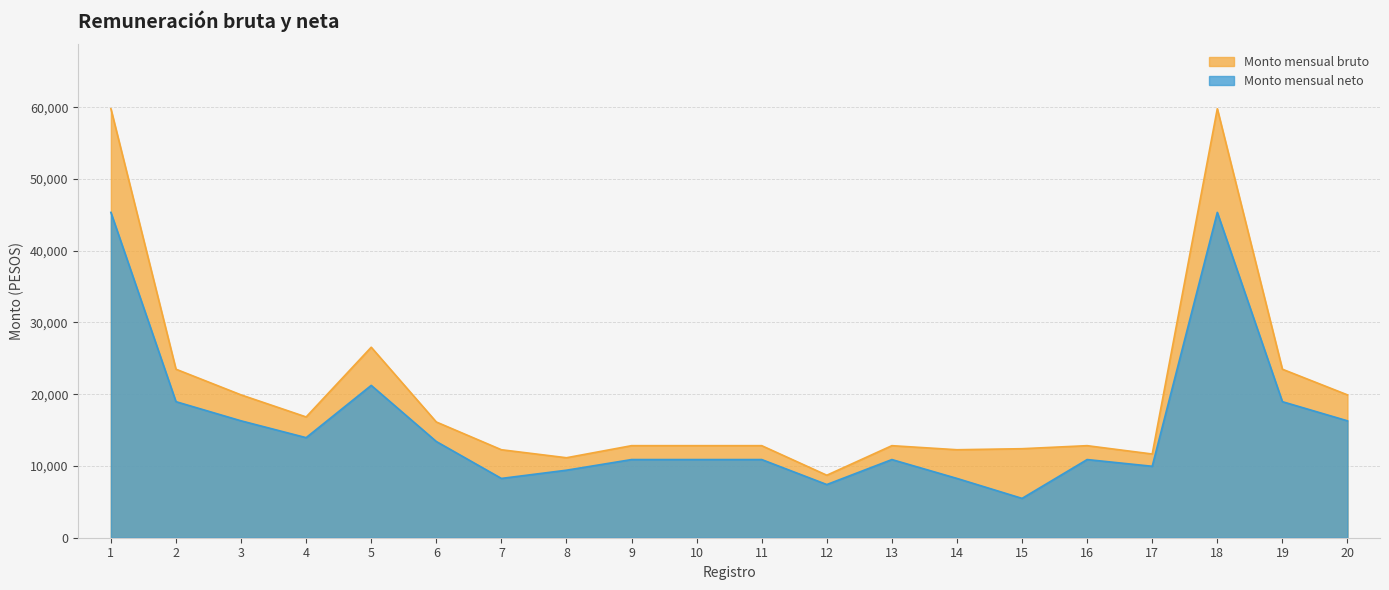

True or false: Monto mensual bruto and Monto mensual neto cross at least once.

False